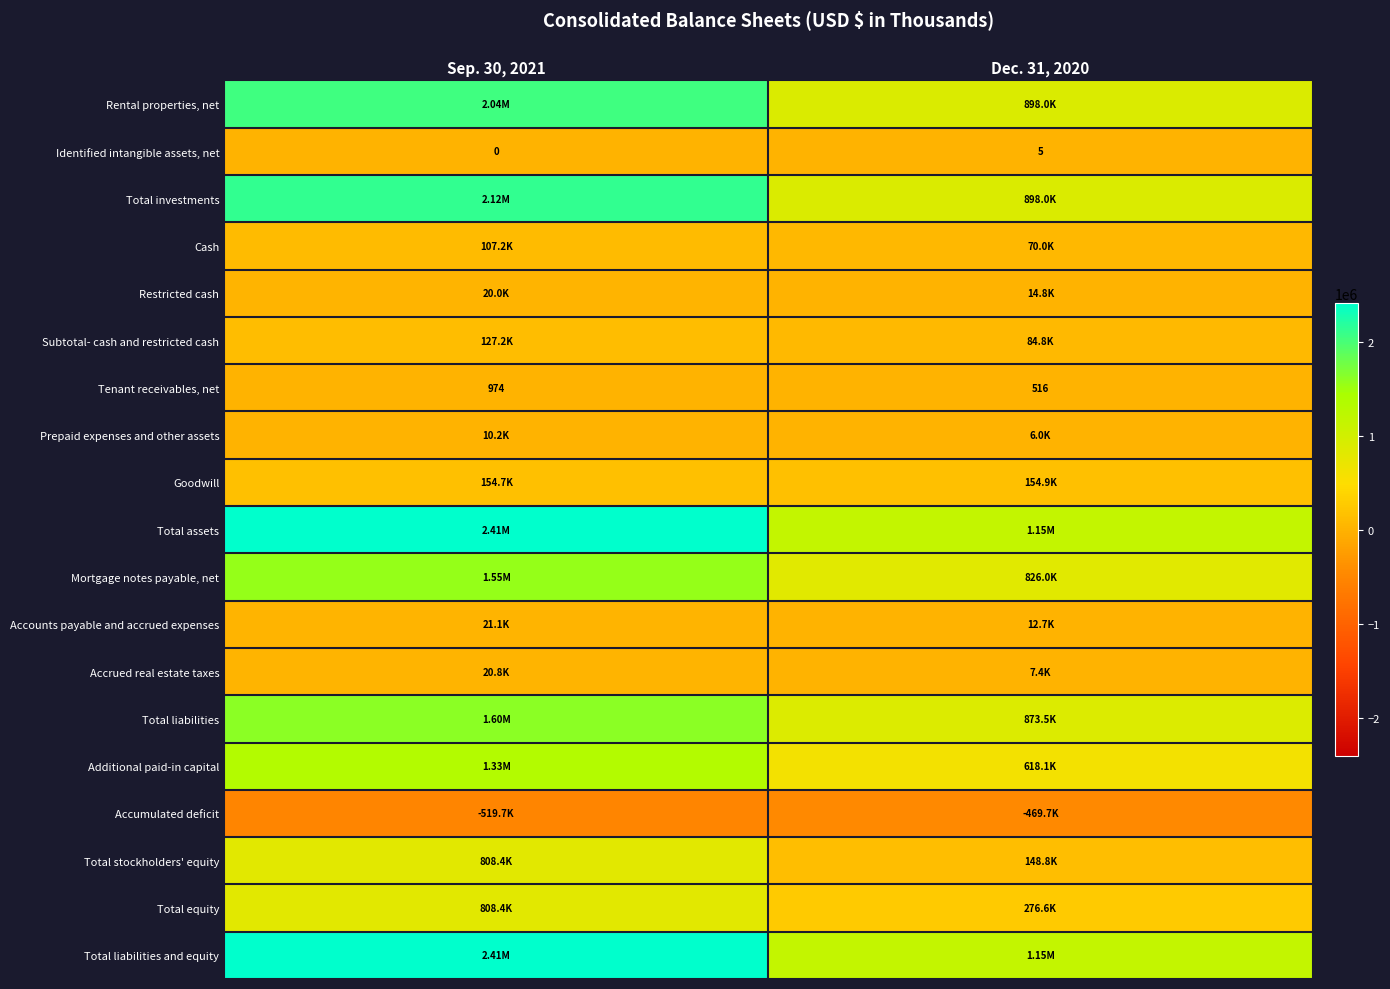

What is the difference between the maximum and minimum values in the Tenant receivables, net series?

458